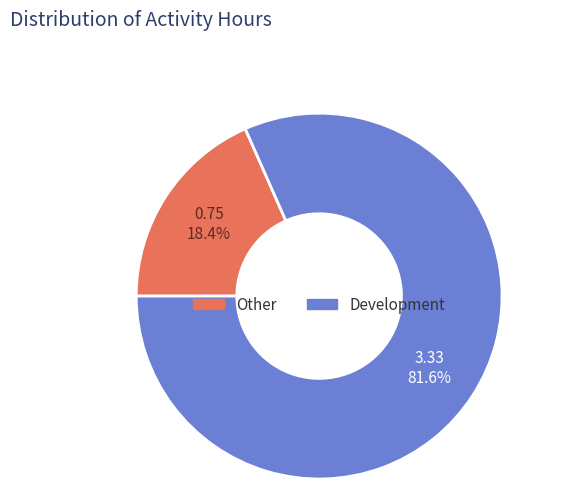

To the nearest percent, what portion does Other represent?

18%